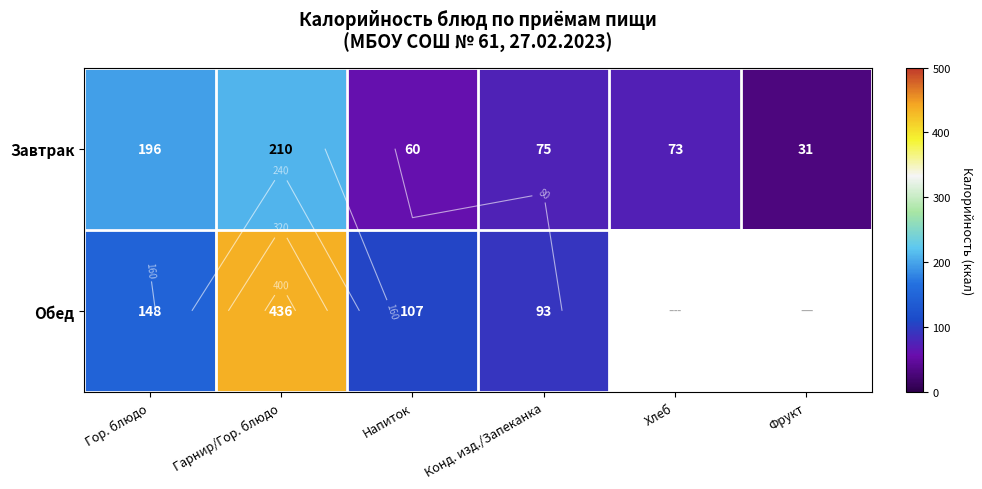

Which label corresponds to the smallest value in the chart?

Фрукт